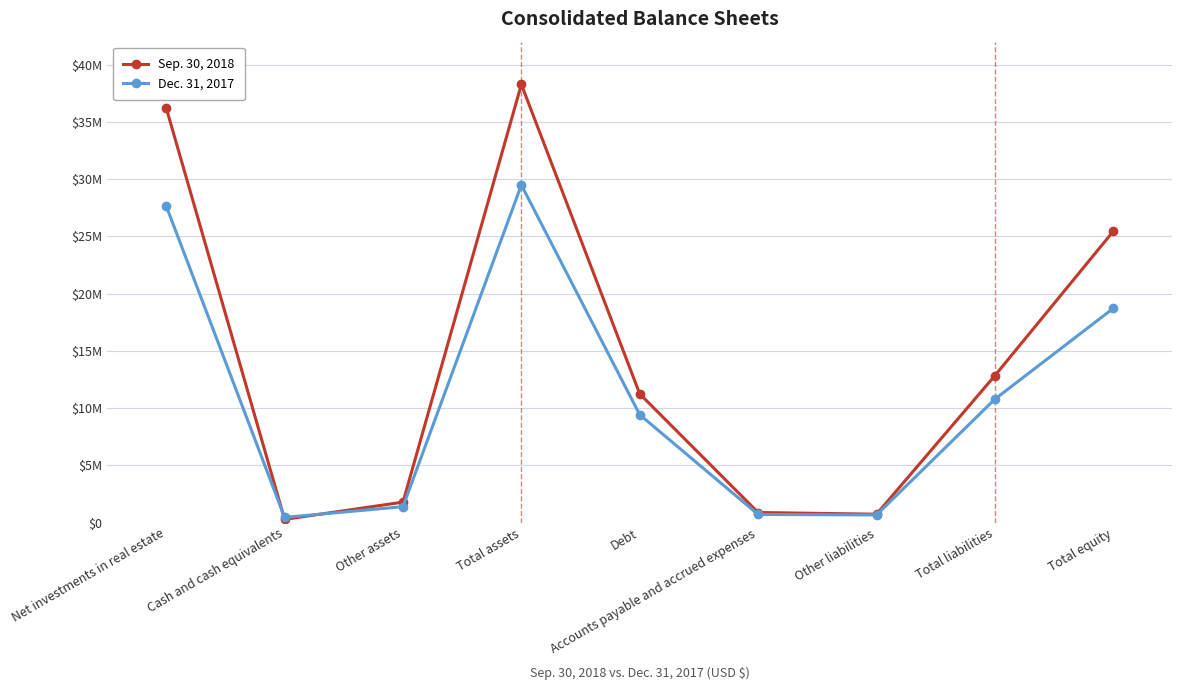

True or false: Sep. 30, 2018 has a value of 11232129 at Debt.

True